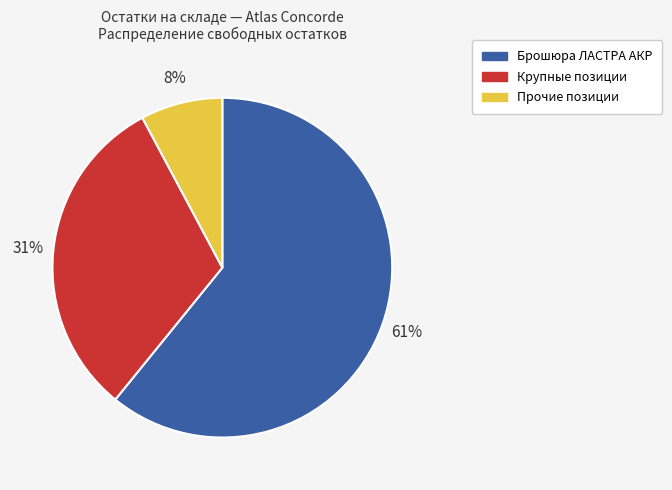

Does any single category account for the majority?

Yes